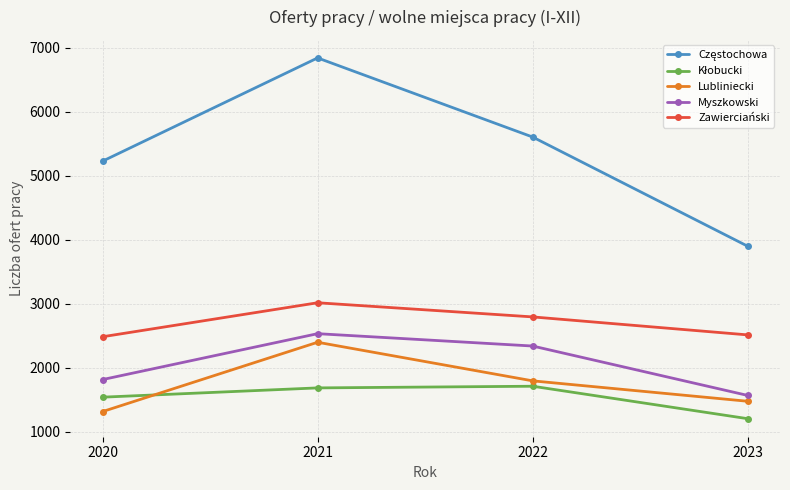

Which category has the highest value across all series?

2021